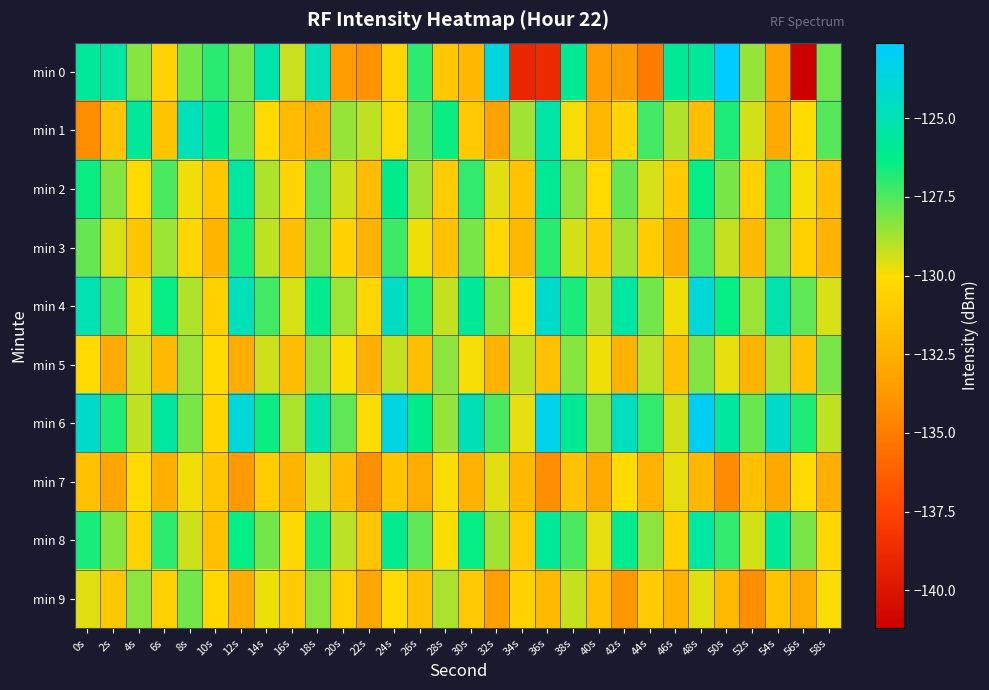

Reading left to right, transcribe all the data shown in this chart.

min 0: 0s=-125.8	2s=-125.5	4s=-128.3	6s=-130.6	8s=-128.0	10s=-126.9	12s=-128.1	14s=-125.2	16s=-129.2	18s=-124.8	20s=-133.5	22s=-134.0	24s=-130.5	26s=-127.0	28s=-131.2	30s=-132.1	32s=-123.6	34s=-139.0	36s=-138.9	38s=-126.0	40s=-133.5	42s=-133.5	44s=-135.0	46s=-125.9	48s=-125.8	50s=-122.6	52s=-128.5	54s=-133.2	56s=-141.2	58s=-127.9
min 1: 0s=-134.2	2s=-131.4	4s=-125.7	6s=-131.3	8s=-124.8	10s=-126.0	12s=-128.0	14s=-130.2	16s=-131.8	18s=-132.6	20s=-128.5	22s=-129.1	24s=-130.2	26s=-127.8	28s=-126.5	30s=-131.0	32s=-133.2	34s=-128.7	36s=-125.4	38s=-129.9	40s=-132.1	42s=-130.5	44s=-127.3	46s=-128.9	48s=-131.7	50s=-126.8	52s=-129.4	54s=-132.8	56s=-130.1	58s=-127.6
min 2: 0s=-126.5	2s=-128.2	4s=-130.1	6s=-127.4	8s=-129.8	10s=-131.2	12s=-125.6	14s=-128.9	16s=-130.5	18s=-127.7	20s=-129.3	22s=-131.8	24s=-126.2	26s=-128.7	28s=-130.9	30s=-127.1	32s=-129.6	34s=-131.4	36s=-125.9	38s=-128.4	40s=-130.2	42s=-127.8	44s=-129.5	46s=-131.1	48s=-126.4	50s=-128.1	52s=-130.7	54s=-127.3	56s=-129.9	58s=-131.6
min 3: 0s=-127.8	2s=-129.5	4s=-131.3	6s=-128.6	8s=-130.4	10s=-132.2	12s=-126.7	14s=-129.1	16s=-131.7	18s=-128.3	20s=-130.6	22s=-132.4	24s=-127.2	26s=-129.8	28s=-131.5	30s=-128.1	32s=-130.3	34s=-132.0	36s=-126.9	38s=-129.4	40s=-131.1	42s=-128.7	44s=-130.9	46s=-132.6	48s=-127.5	50s=-129.2	52s=-131.9	54s=-128.4	56s=-130.7	58s=-132.3
min 4: 0s=-125.1	2s=-127.6	4s=-129.8	6s=-126.4	8s=-128.9	10s=-130.7	12s=-124.8	14s=-127.3	16s=-129.5	18s=-126.1	20s=-128.6	22s=-130.4	24s=-124.5	26s=-127.0	28s=-129.2	30s=-125.8	32s=-128.3	34s=-130.1	36s=-124.2	38s=-126.7	40s=-128.9	42s=-125.5	44s=-128.0	46s=-129.8	48s=-123.9	50s=-126.4	52s=-128.6	54s=-125.2	56s=-127.7	58s=-129.5
min 5: 0s=-130.2	2s=-132.7	4s=-129.4	6s=-131.9	8s=-128.6	10s=-130.1	12s=-132.6	14s=-129.3	16s=-131.8	18s=-128.5	20s=-130.0	22s=-132.5	24s=-129.2	26s=-131.7	28s=-128.4	30s=-129.9	32s=-132.4	34s=-129.1	36s=-131.6	38s=-128.3	40s=-129.8	42s=-132.3	44s=-129.0	46s=-131.5	48s=-128.2	50s=-129.7	52s=-132.2	54s=-128.9	56s=-131.4	58s=-128.1
min 6: 0s=-124.3	2s=-126.8	4s=-129.1	6s=-125.6	8s=-128.1	10s=-130.4	12s=-123.9	14s=-126.5	16s=-128.8	18s=-125.2	20s=-127.7	22s=-130.0	24s=-123.6	26s=-126.2	28s=-128.5	30s=-124.9	32s=-127.4	34s=-129.7	36s=-123.3	38s=-125.9	40s=-128.2	42s=-124.6	44s=-127.1	46s=-129.4	48s=-123.0	50s=-125.6	52s=-127.9	54s=-124.3	56s=-126.8	58s=-129.1
min 7: 0s=-131.5	2s=-133.0	4s=-130.2	6s=-132.5	8s=-129.8	10s=-131.2	12s=-133.7	14s=-130.9	16s=-132.2	18s=-129.5	20s=-131.8	22s=-134.1	24s=-131.4	26s=-132.7	28s=-130.0	30s=-132.3	32s=-129.6	34s=-131.9	36s=-134.2	38s=-131.5	40s=-132.8	42s=-130.1	44s=-132.4	46s=-129.7	48s=-132.0	50s=-134.3	52s=-131.6	54s=-132.9	56s=-130.2	58s=-132.5
min 8: 0s=-126.7	2s=-128.3	4s=-130.6	6s=-127.0	8s=-129.3	10s=-131.6	12s=-126.4	14s=-128.0	16s=-130.3	18s=-126.7	20s=-129.0	22s=-131.3	24s=-126.1	26s=-127.7	28s=-130.0	30s=-126.4	32s=-128.7	34s=-131.0	36s=-125.8	38s=-127.4	40s=-129.7	42s=-126.1	44s=-128.4	46s=-130.7	48s=-125.5	50s=-127.1	52s=-129.4	54s=-125.8	56s=-128.1	58s=-130.4
min 9: 0s=-129.6	2s=-131.2	4s=-128.4	6s=-130.7	8s=-128.0	10s=-130.3	12s=-132.6	14s=-129.8	16s=-131.1	18s=-128.4	20s=-130.7	22s=-133.0	24s=-130.2	26s=-131.5	28s=-128.8	30s=-131.1	32s=-133.4	34s=-130.6	36s=-131.9	38s=-129.2	40s=-131.5	42s=-133.8	44s=-131.0	46s=-132.3	48s=-129.6	50s=-131.9	52s=-134.2	54s=-131.4	56s=-132.7	58s=-130.0